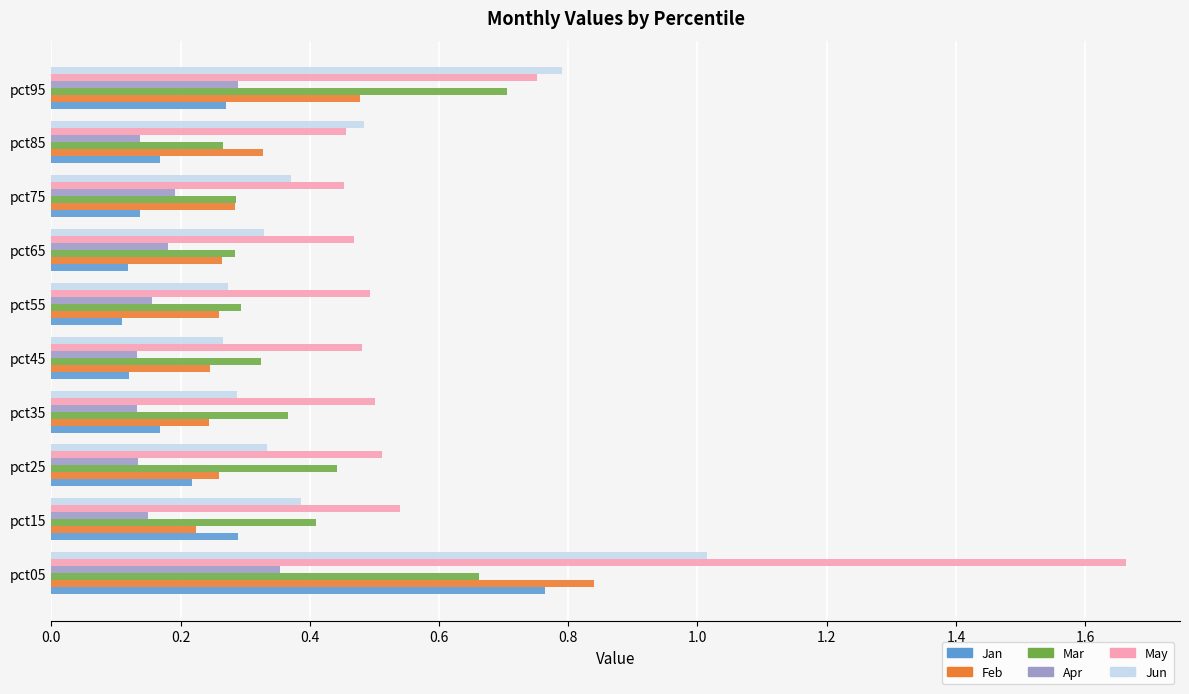

What is the highest value of the Jun series?

1.0